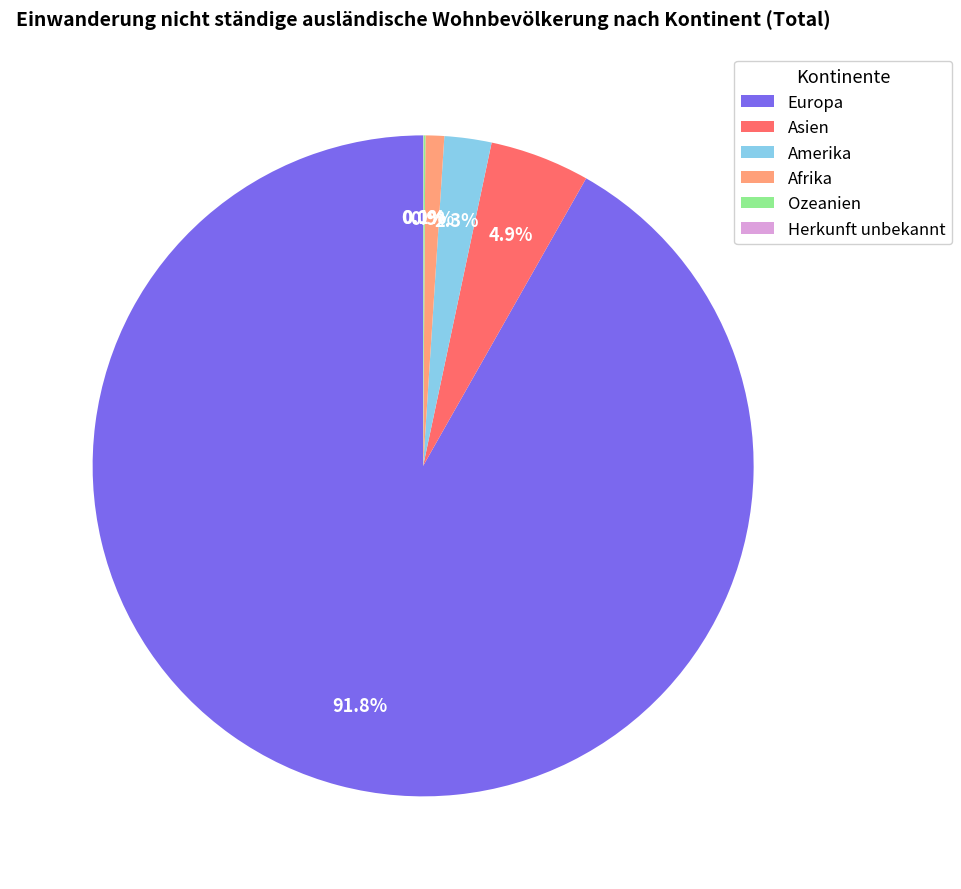

Which category has the biggest portion of the pie?

Europa